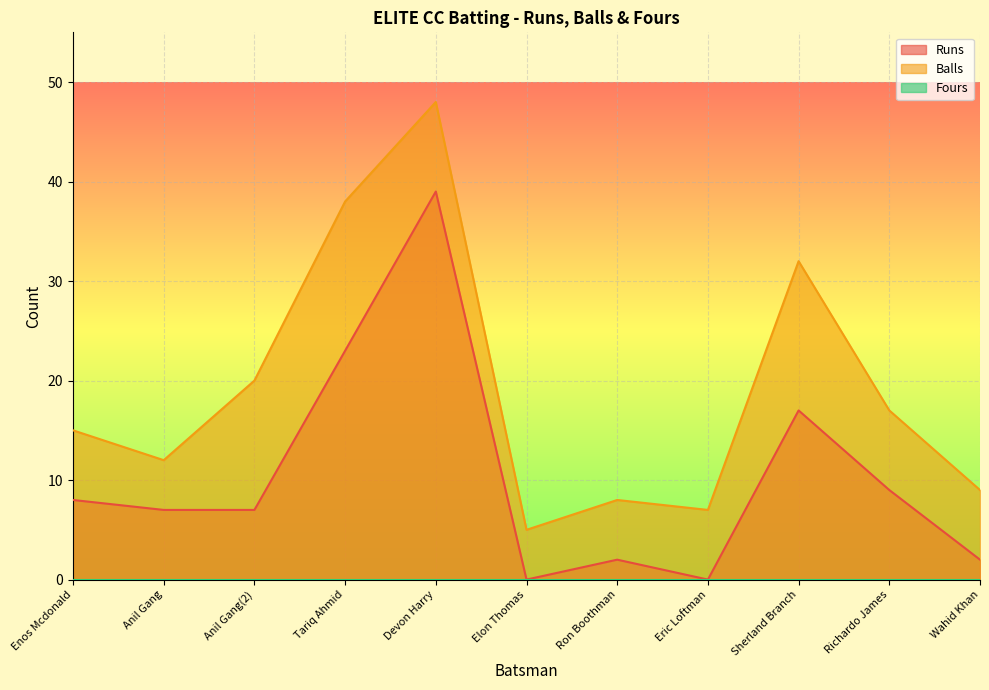

True or false: Balls and Runs intersect in this chart.

False